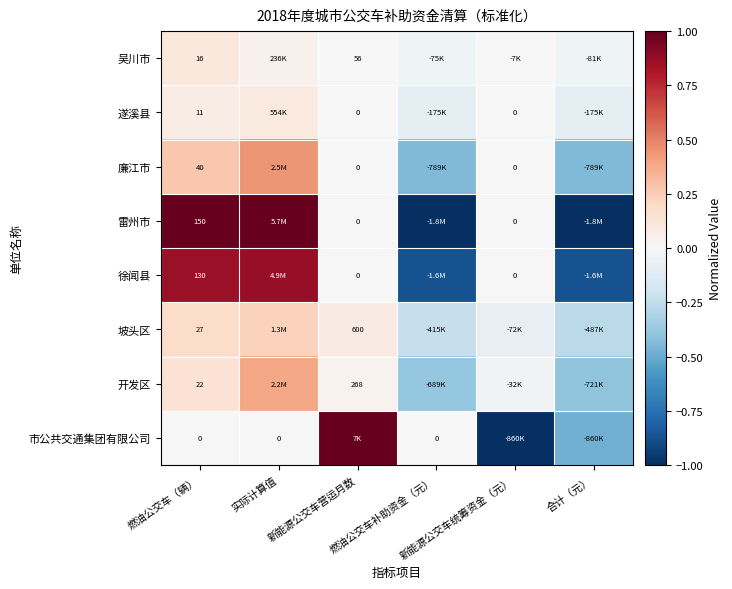

Rank the series by their maximum value, from lowest to highest.

遂溪县, 吴川市, 坡头区, 开发区, 廉江市, 徐闻县, 雷州市, 市公共交通集团有限公司